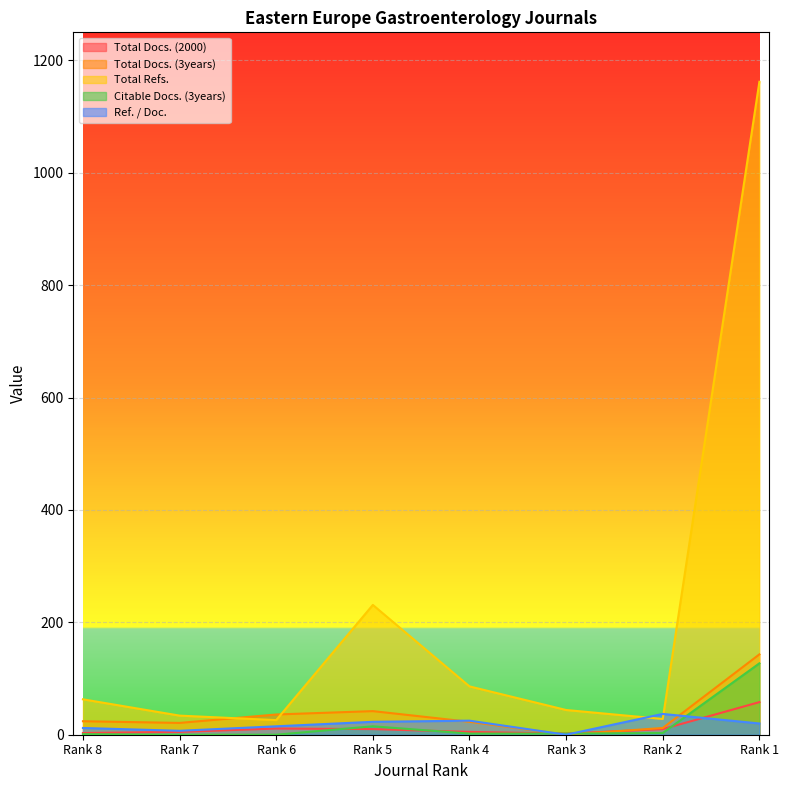

Reading right to left, list all the values displayed in this chart.

Total Docs. (2000): 58	10	2	5	10	11	5	3
Total Docs. (3years): 143	12	0	23	42	36	21	24
Total Refs.: 1162	28	44	86	231	26	34	63
Citable Docs. (3years): 127	3	2	2	15	0	0	1
Ref. / Doc.: 20	37	0	25	23	15	7	12